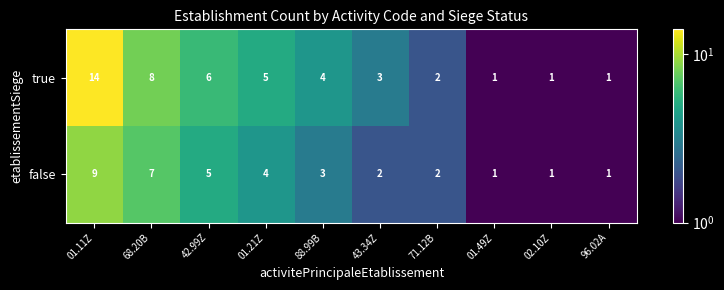

Which category has the highest value across all series?

01.11Z